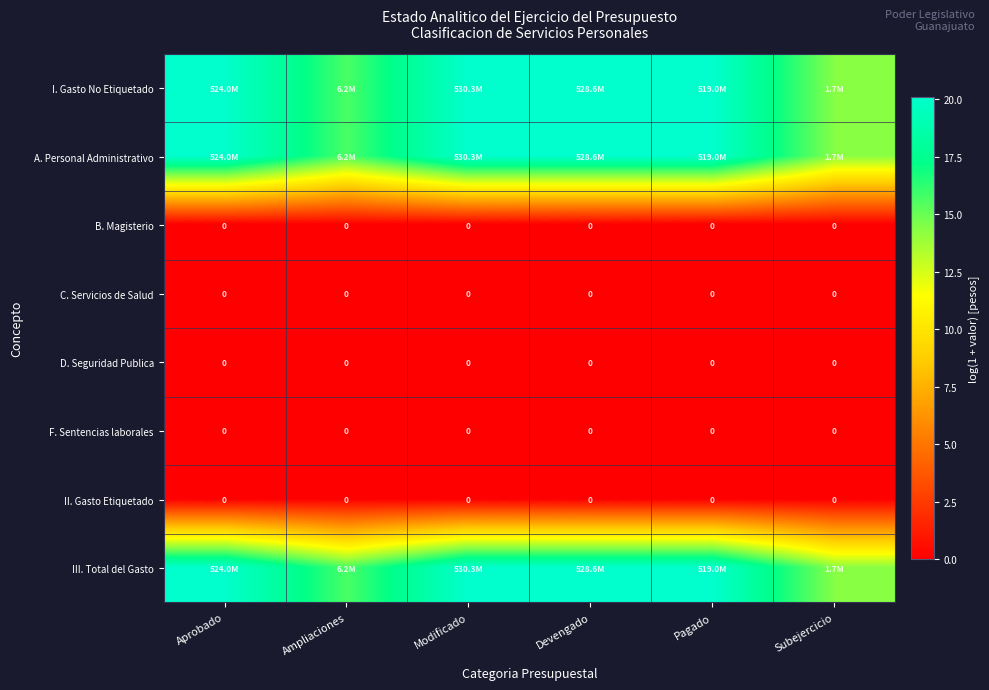

Which series has the widest spread of values?

I. Gasto No Etiquetado